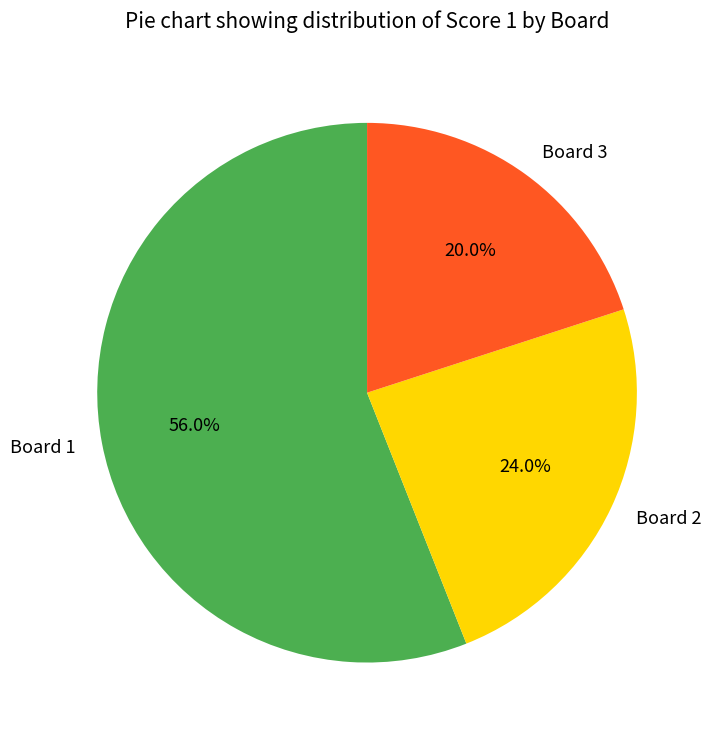

To the nearest percent, what is the average slice percentage?

33%